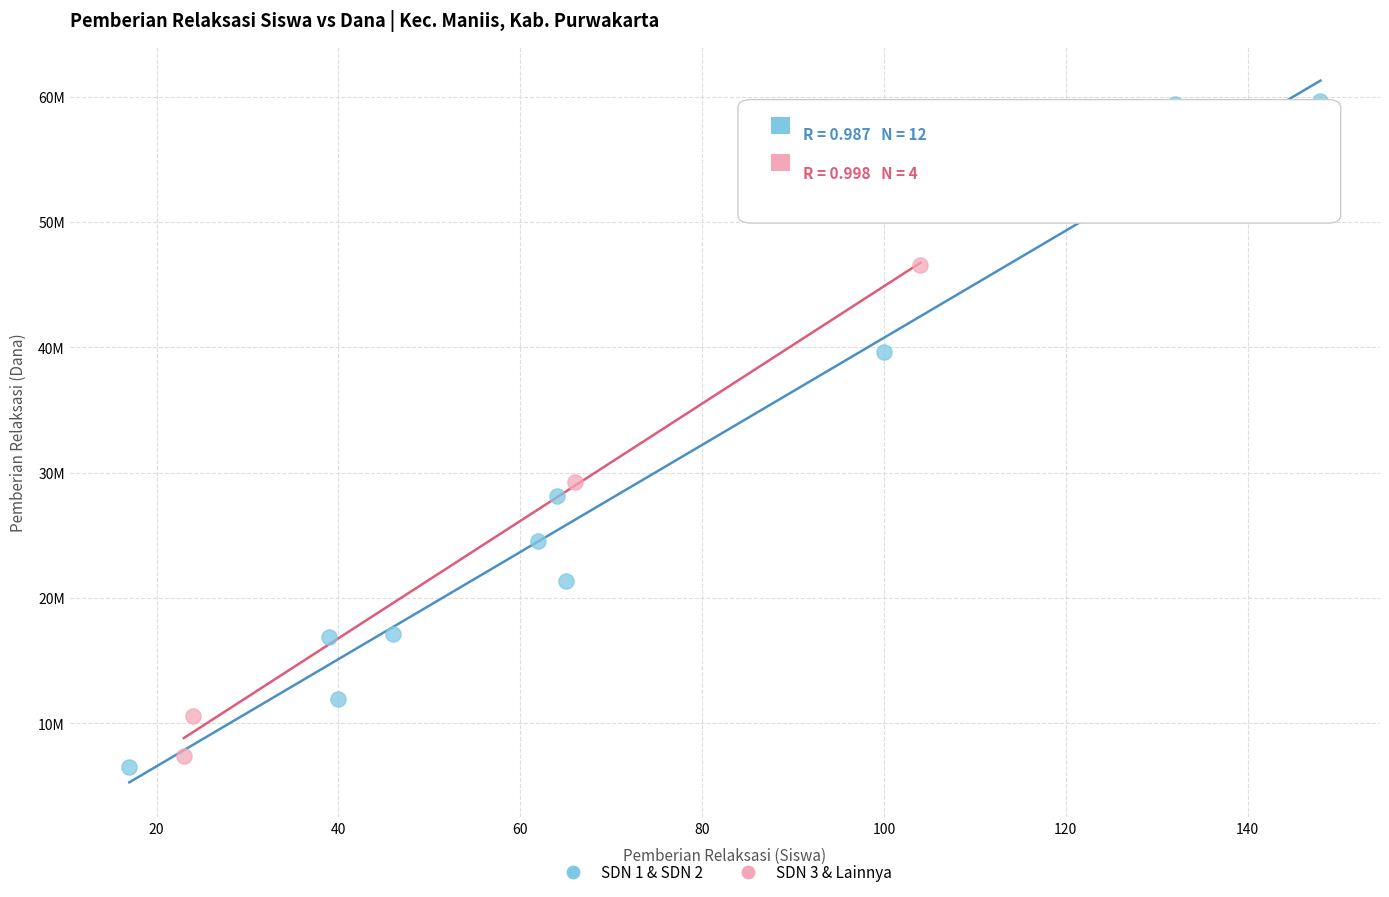

What are all the series names shown in the legend?

SDN 1 & SDN 2, SDN 3 & Lainnya